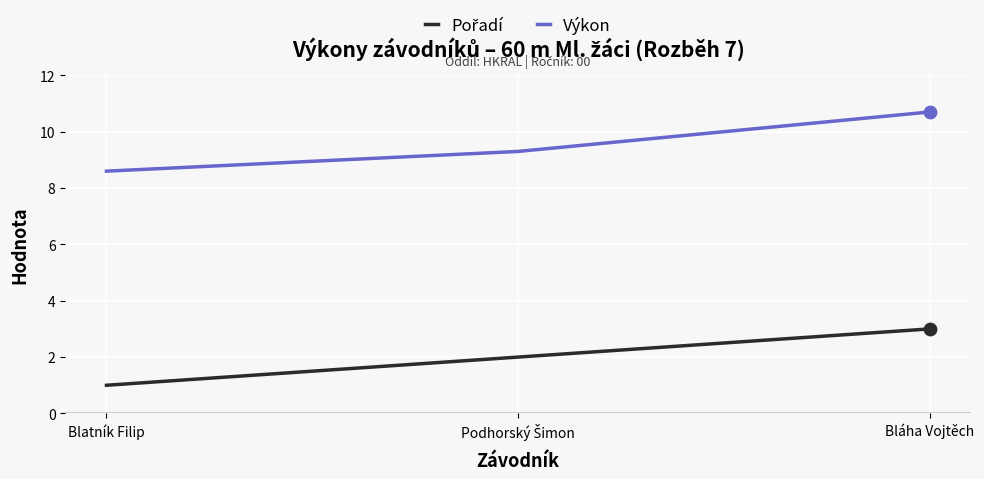

True or false: Výkon has a value of 10.7 at Bláha Vojtěch.

True